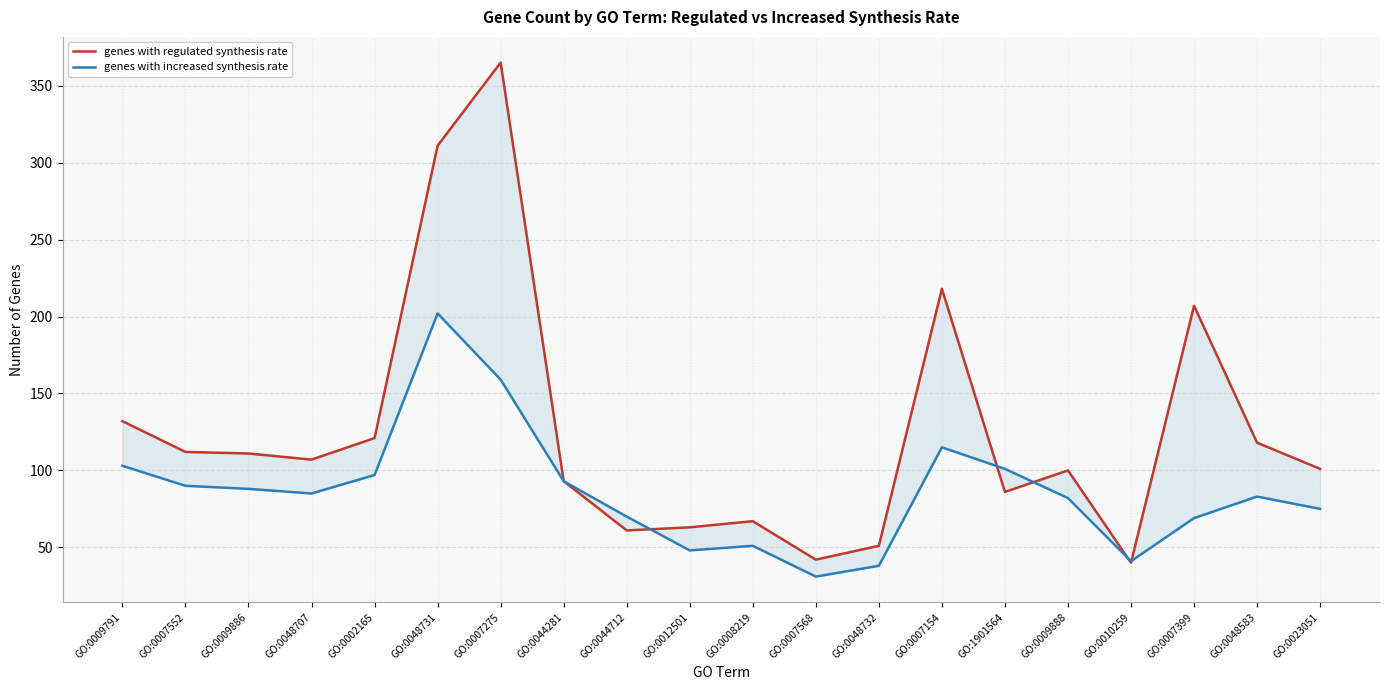

What is the value of the genes with increased synthesis rate point at the 20th from the left?

75